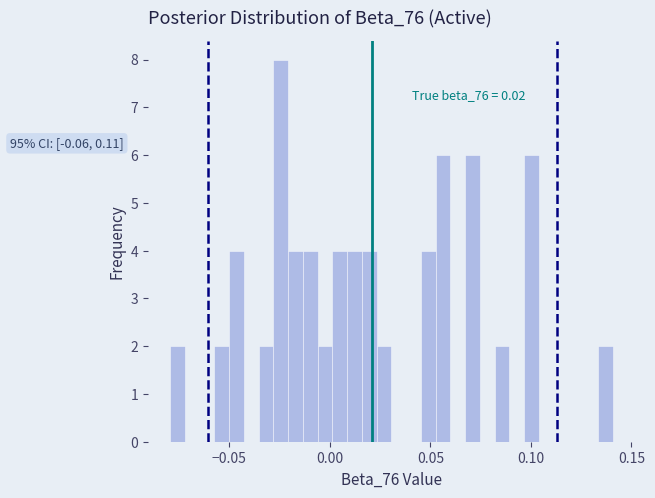

Around what value on the x-axis is the tallest bar? Give the approximate position of its centre, as read against the axis.

-0.025